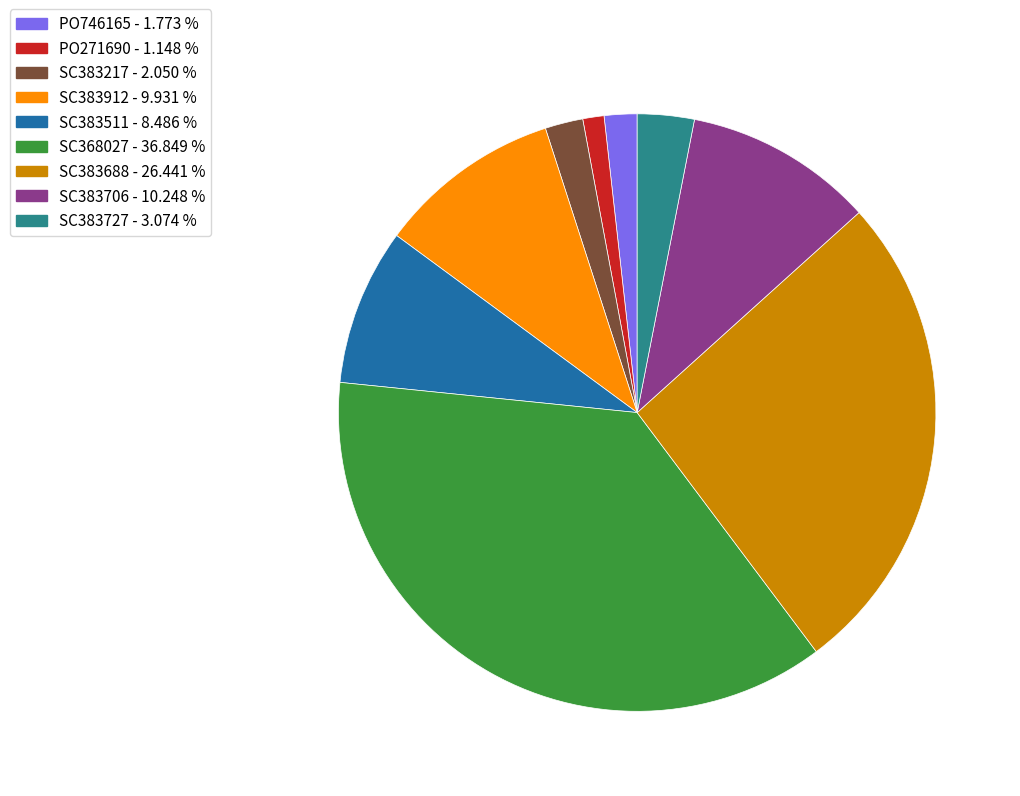

Is there any slice that represents more than half of the pie?

No